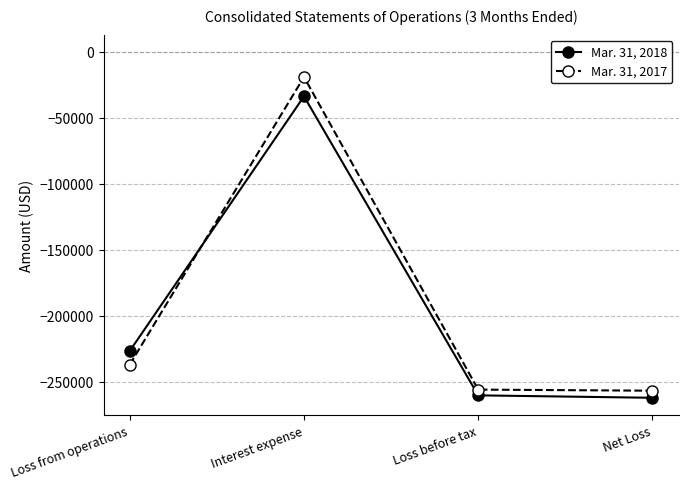

List the series in order of their overall mean, lowest first.

Mar. 31, 2018, Mar. 31, 2017